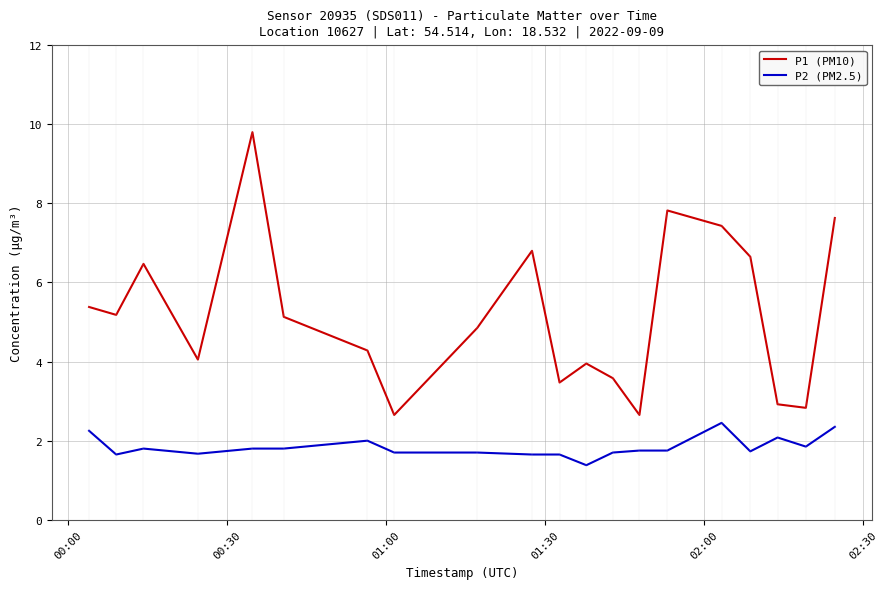

Which series has the largest total across all categories?

P1 (PM10)